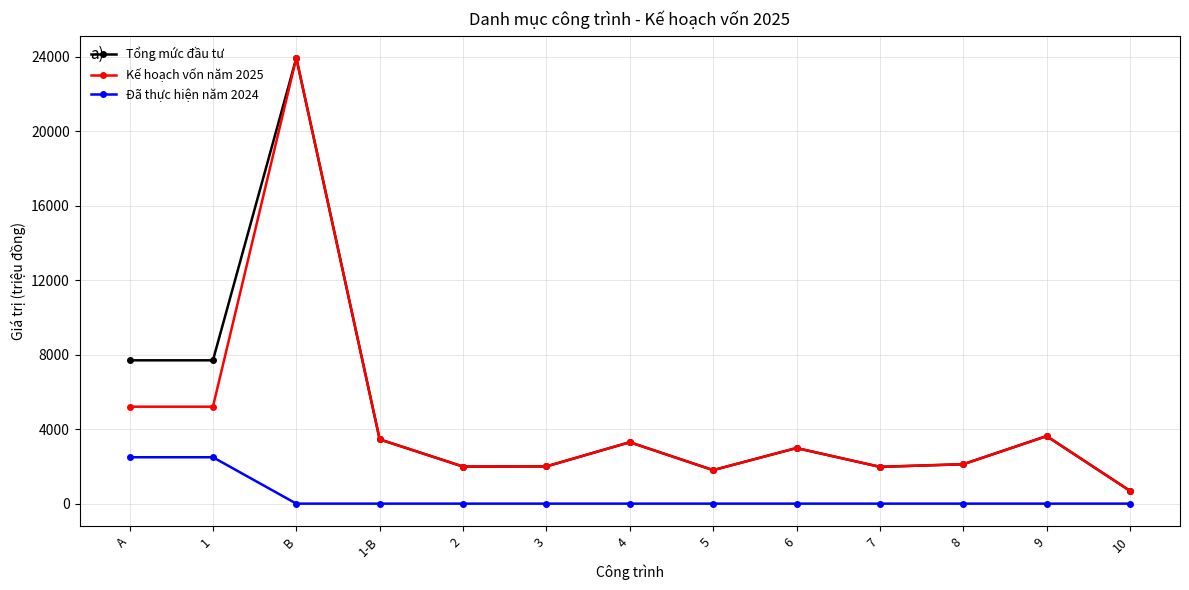

What is the difference between the highest and lowest values at 2?

1991.9